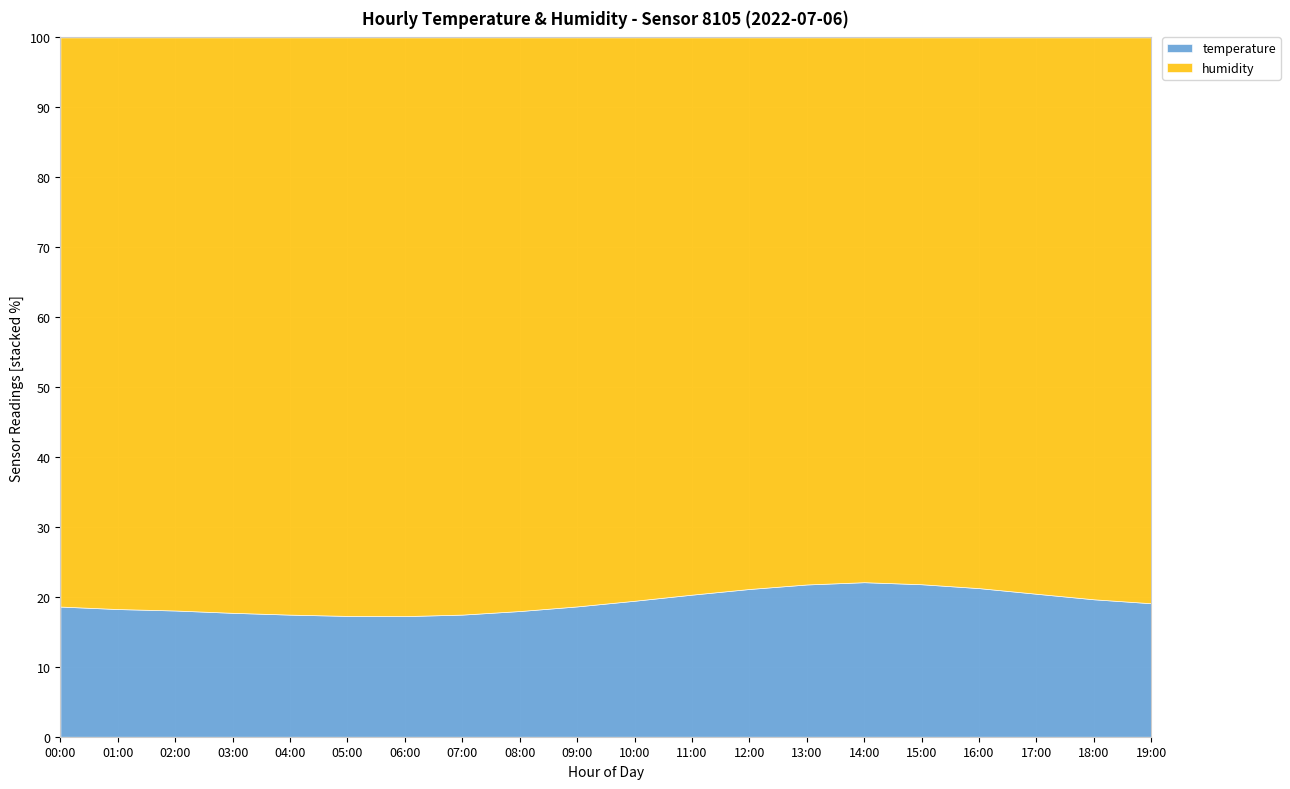

True or false: temperature and humidity intersect in this chart.

False